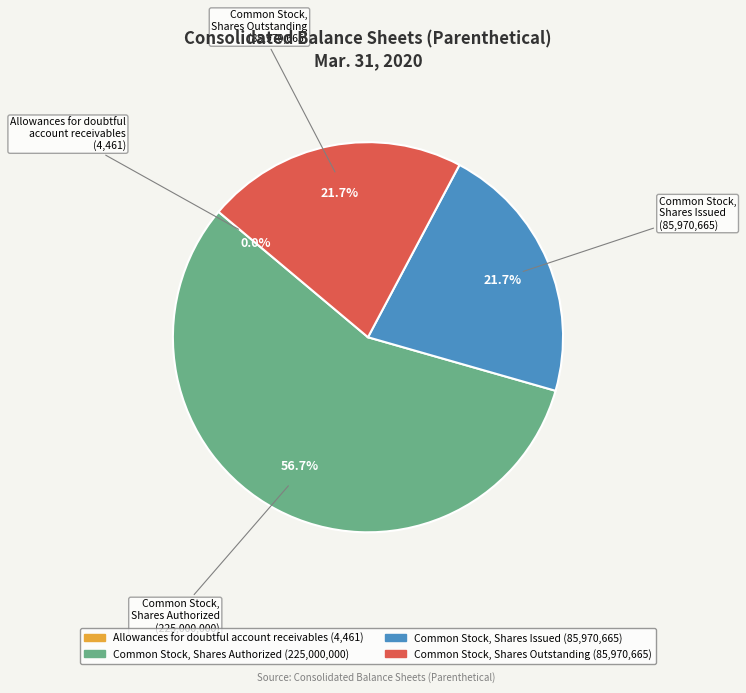

Combined, do Common Stock, Shares Authorized and Common Stock, Shares Issued account for over 50%?

Yes